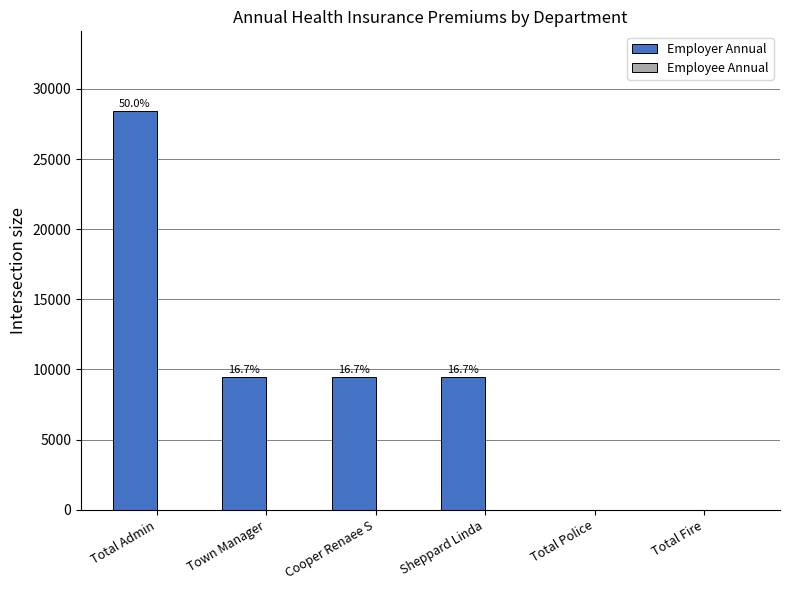

Are the bars horizontal?

No